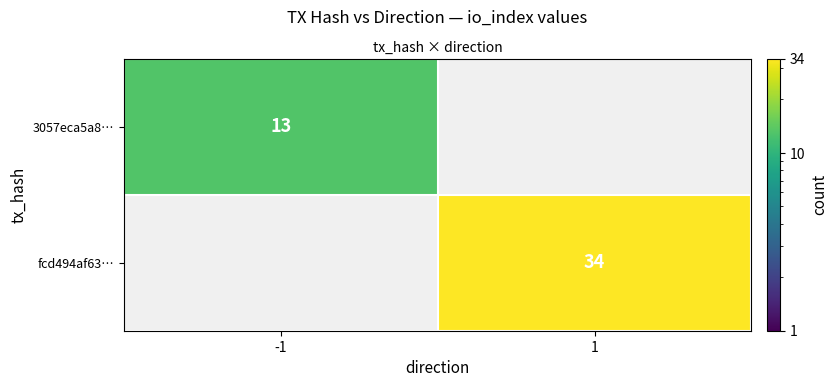

Which series has the largest range (max minus min)?

row_1